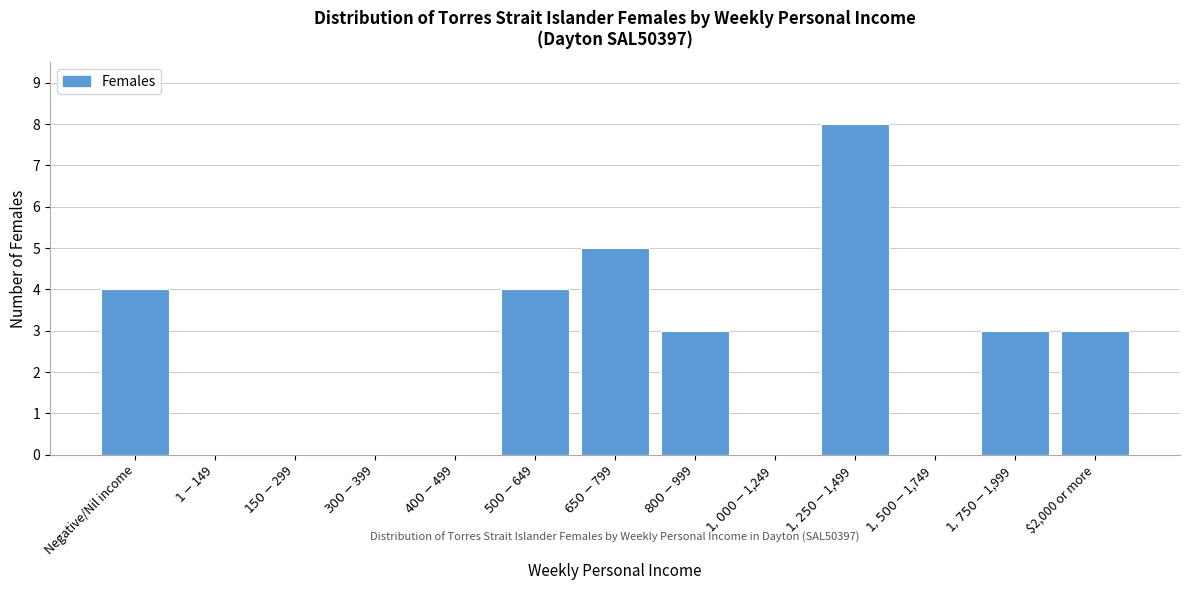

What is the greatest value displayed?

8